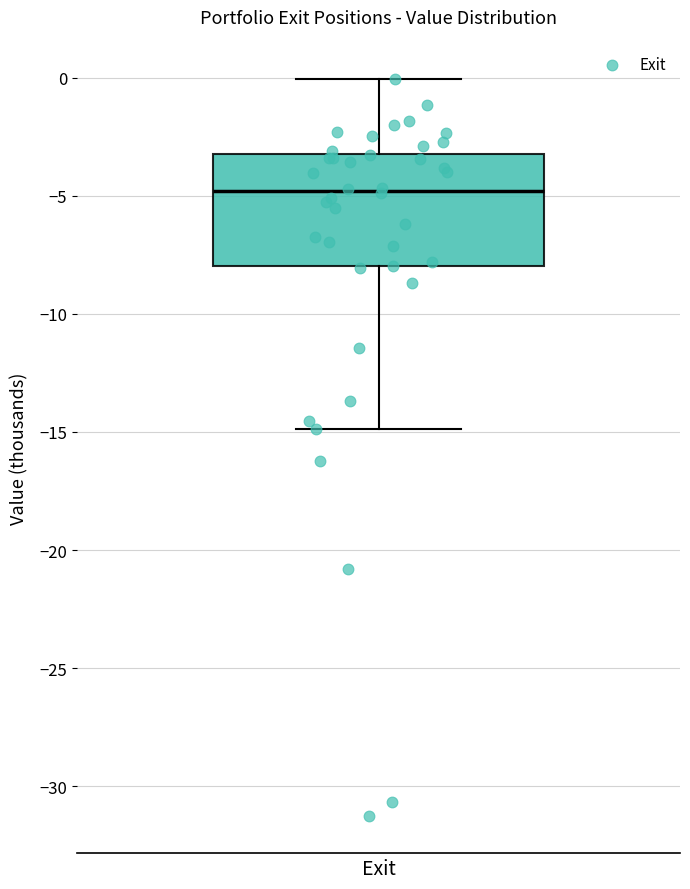

Where is the lower edge of the box for Exit on the y-axis? The values are not printed on the chart, so give them approximately, as read against the axis.

-8